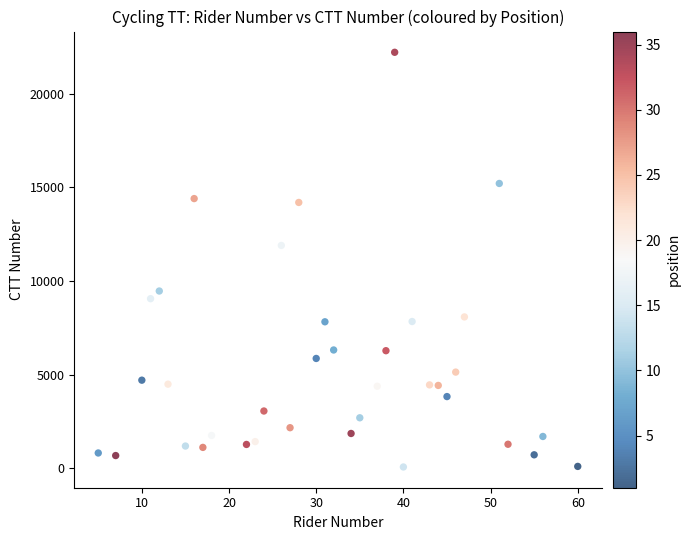

What Y value in the scatter plot is closest to 11138?

11896